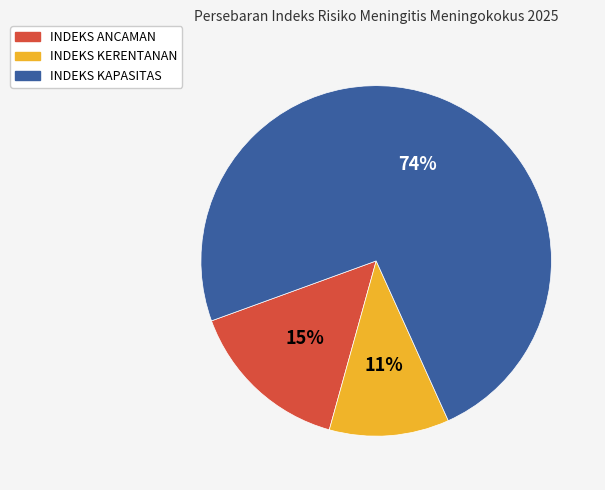

Count the number of slices in the pie.

3